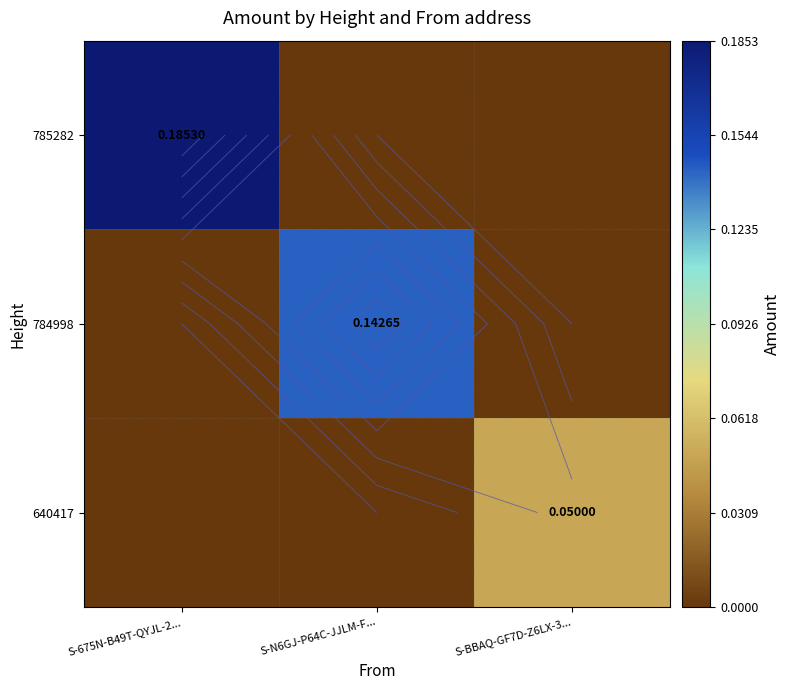

Which label corresponds to the smallest value in the chart?

S-N6GJ-P64C-JJLM-F...